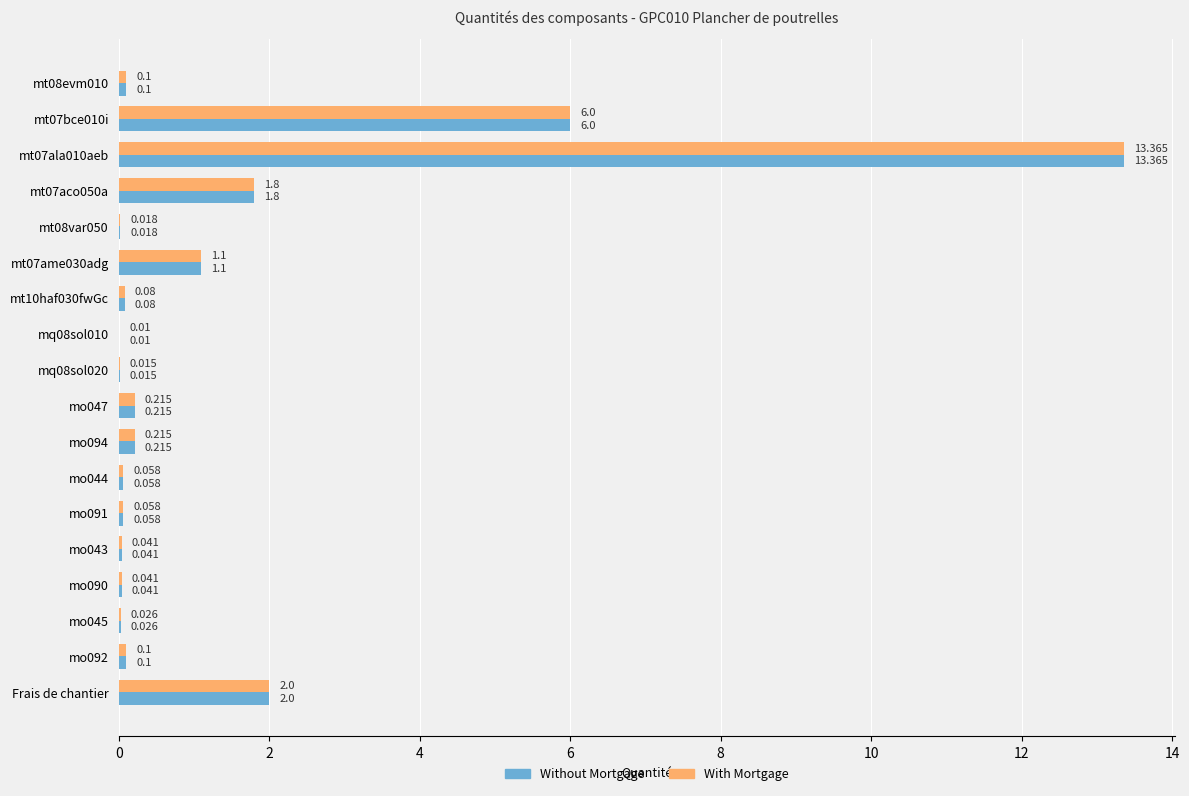

Is the value of Without Mortgage at mo091 greater than the value of With Mortgage at mt07aco050a?

No